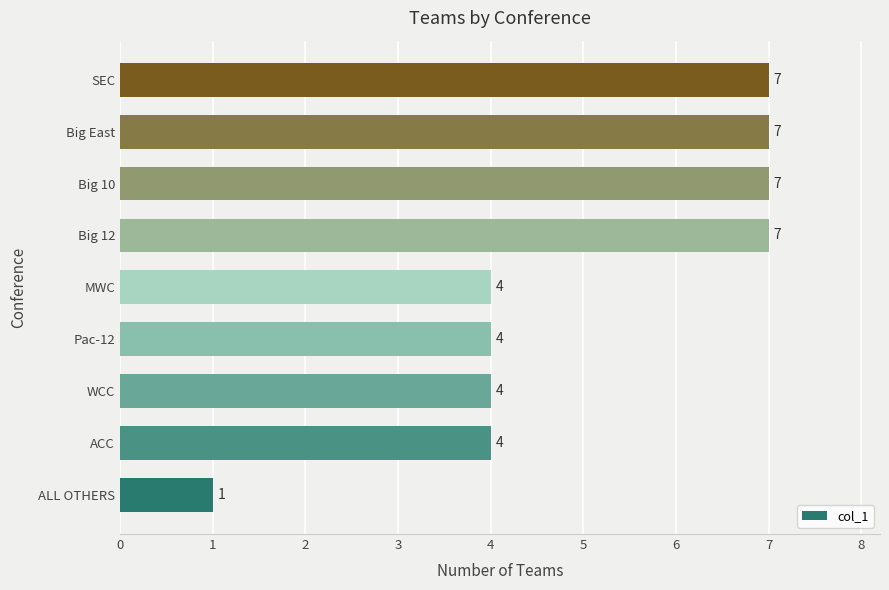

What is the average value?

5